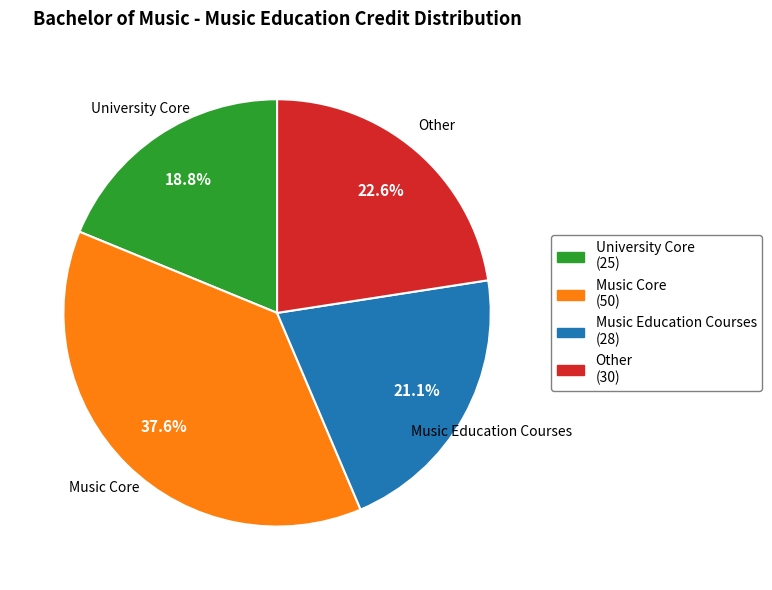

To the nearest percent, what percentage of the pie is University Core?

19%